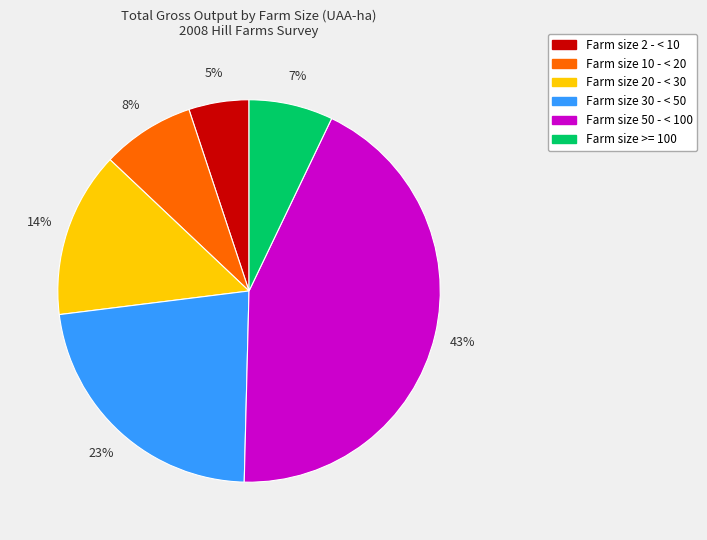

Does any single category account for the majority?

No